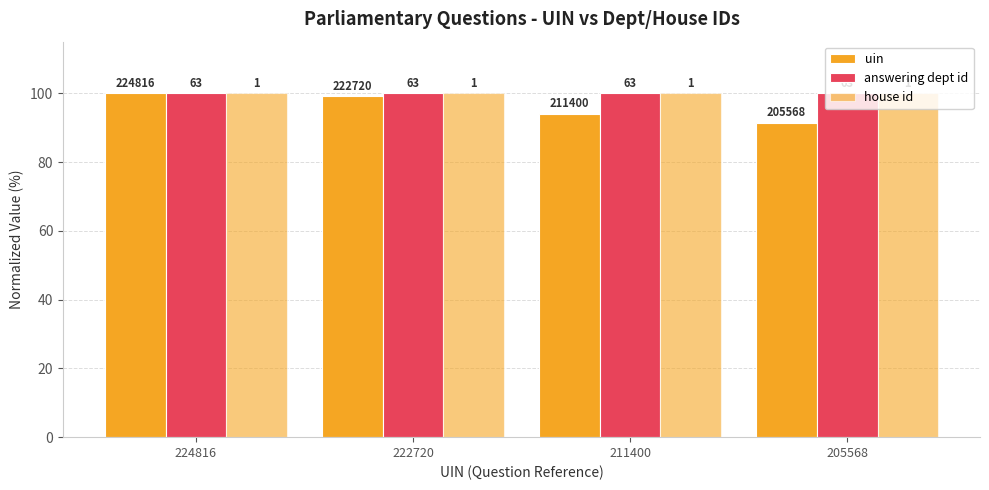

What is the spread (max minus min) of values at 205568?

8.6